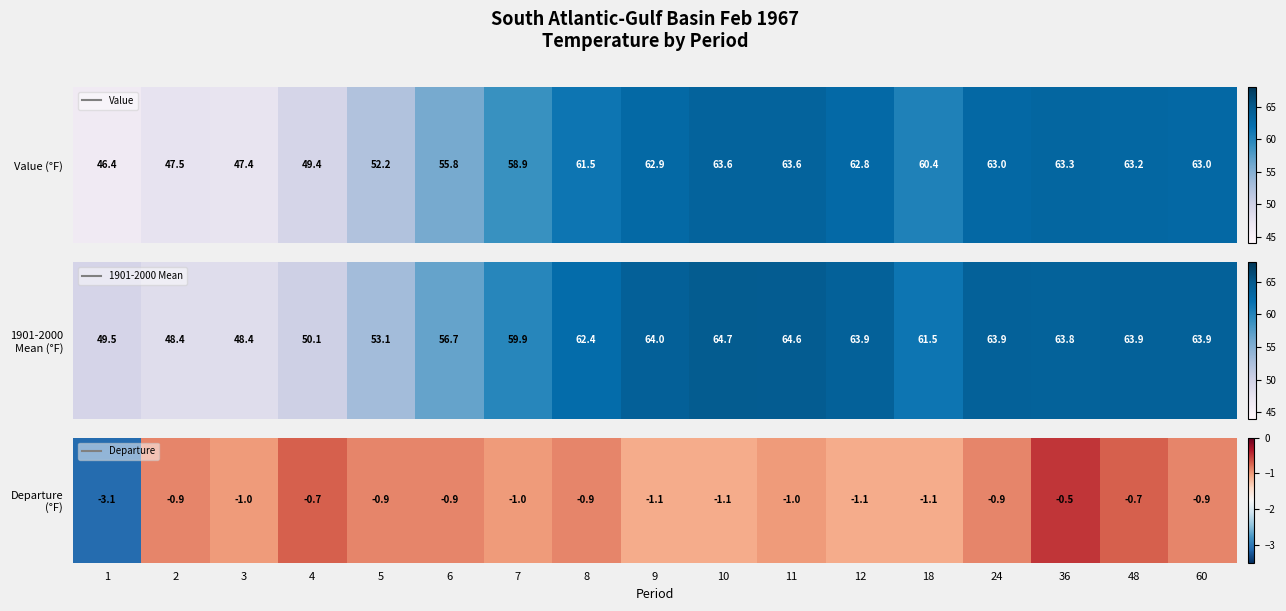

What is the difference between the maximum and minimum values?

2.6